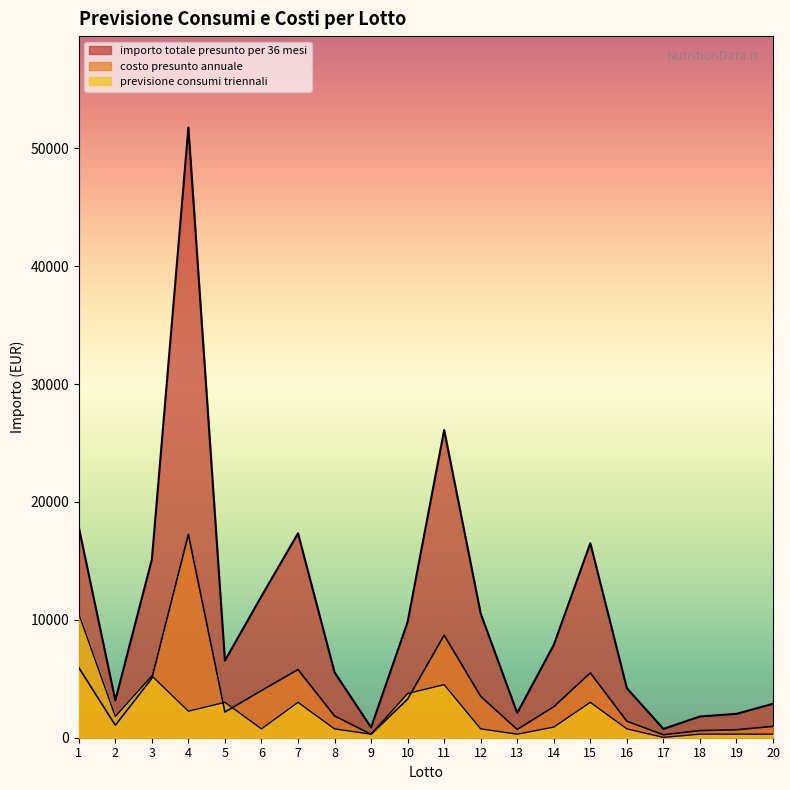

At which category does costo presunto annuale reach its first local valley?

2